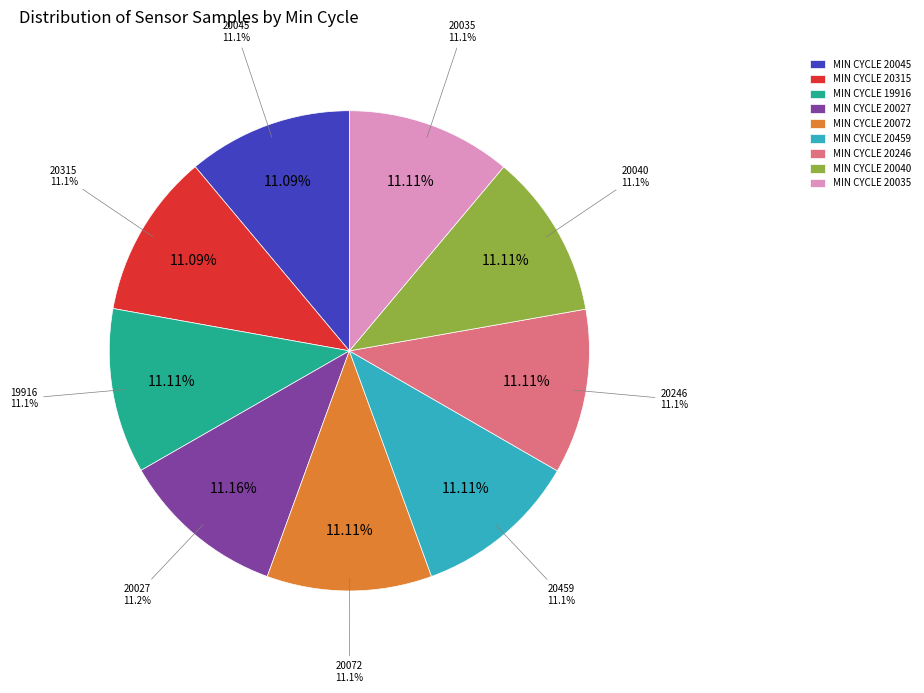

To the nearest percent, what portion does 28/20315 represent?

11%